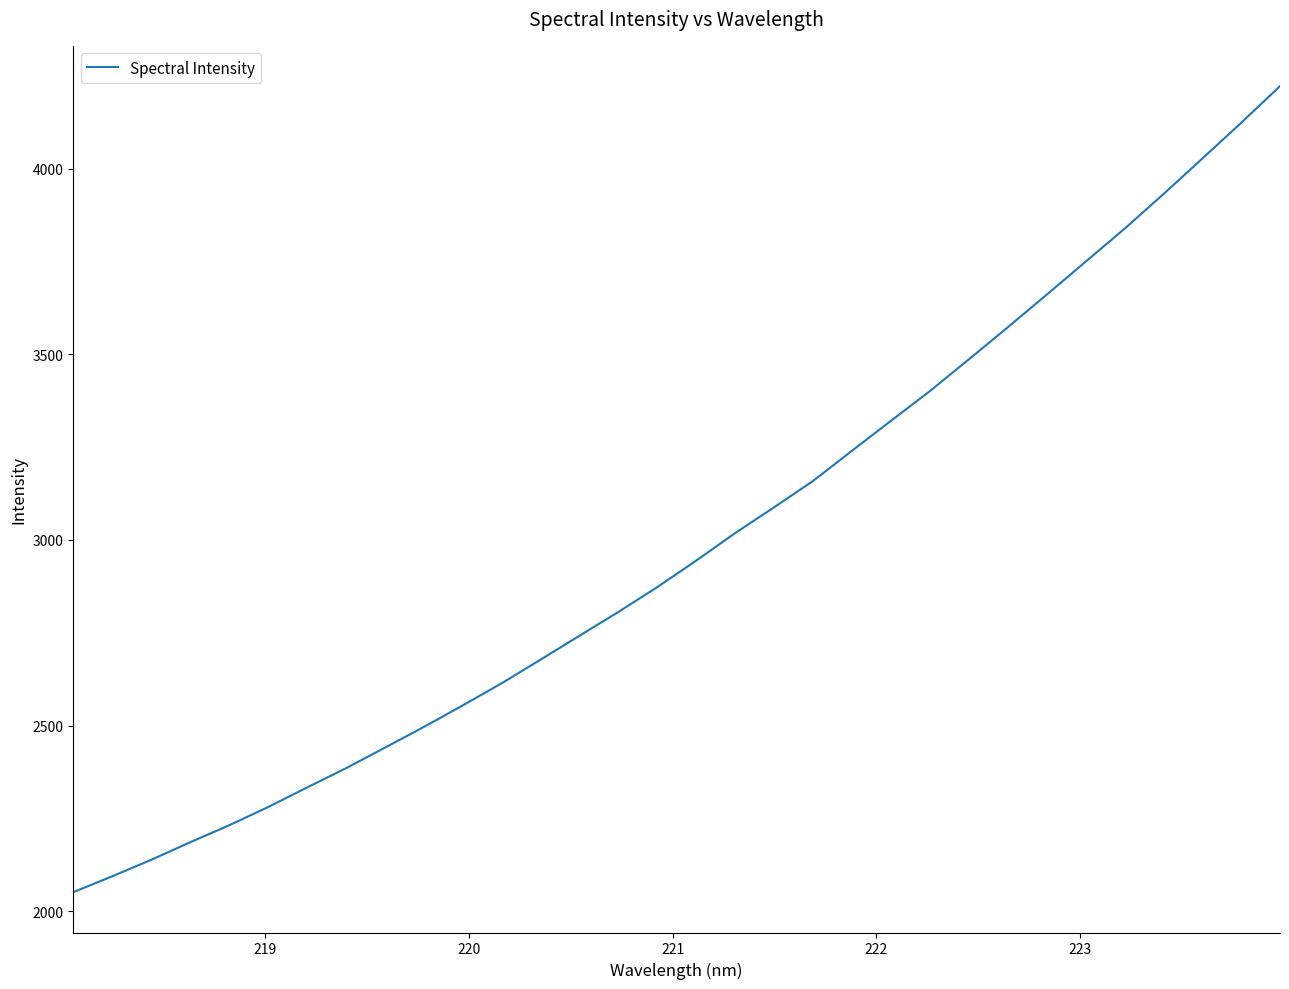

What is the difference between the maximum and minimum values?

2171.5